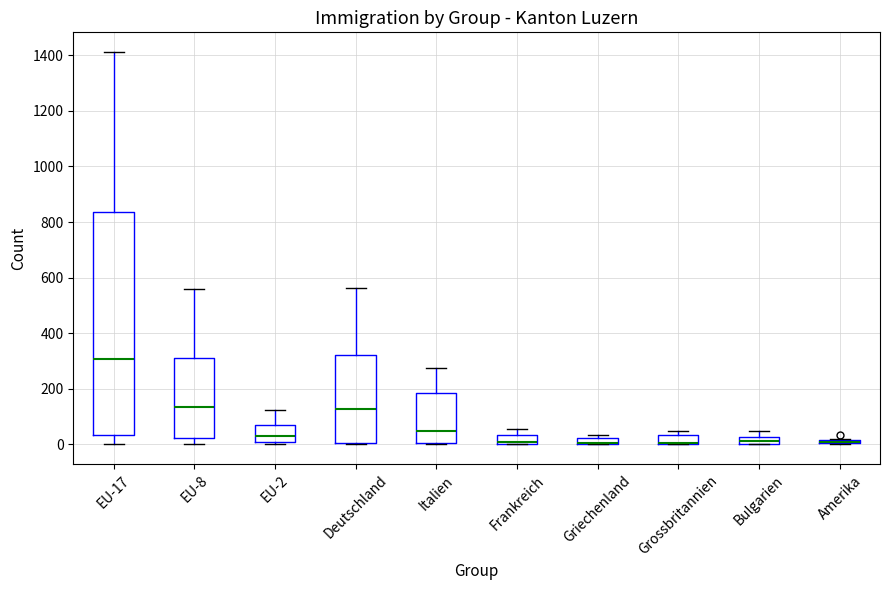

Which box is the tallest, from its lower edge to its upper edge?

EU-17